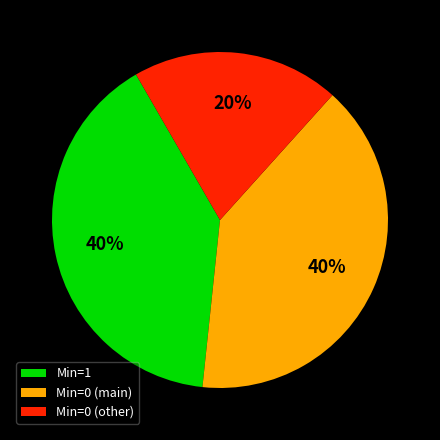

Does Min=0 (main) account for over 50% of the chart?

No